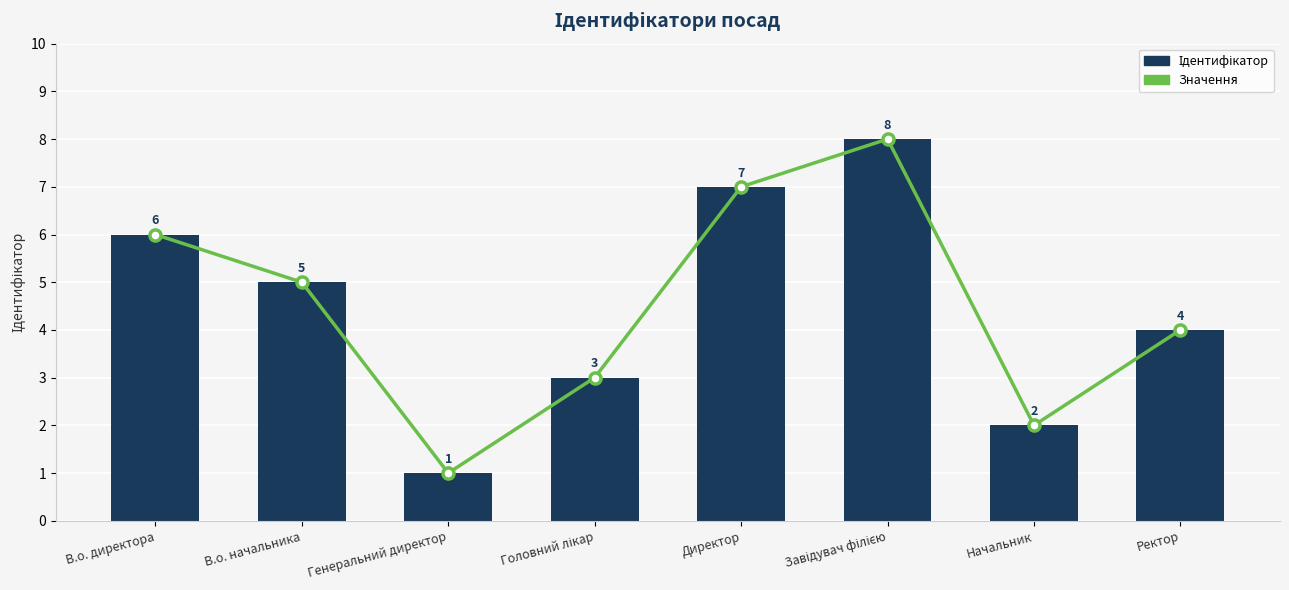

What is the average value of the Значення series?

4